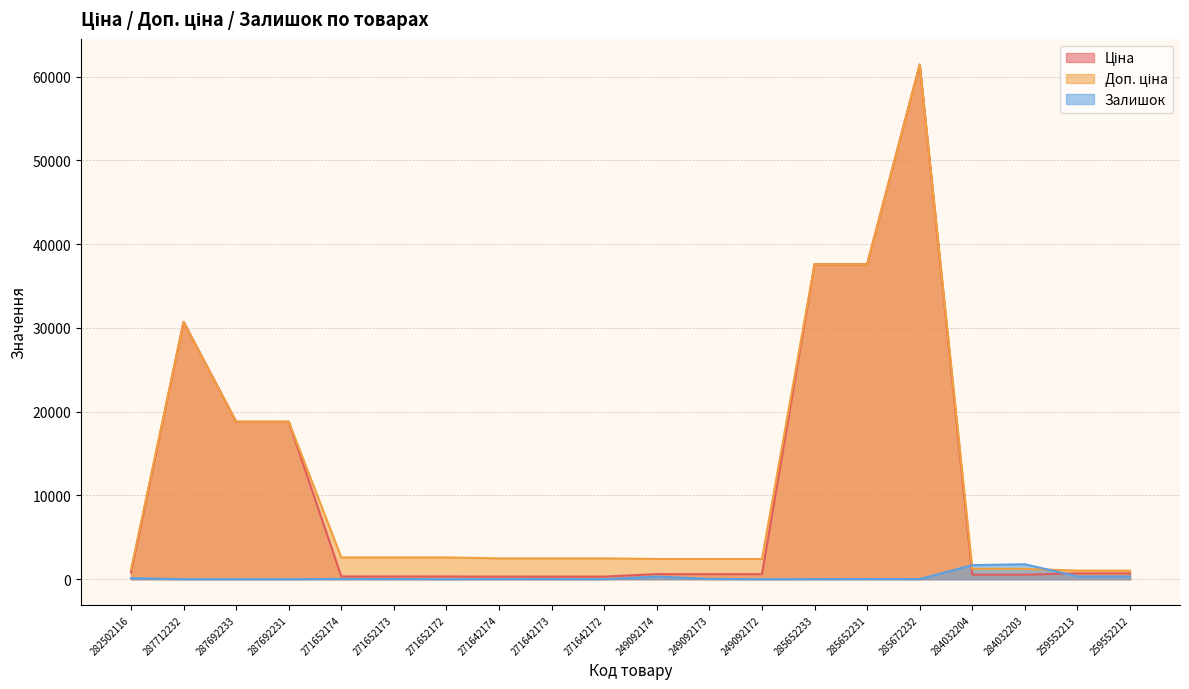

Reading left to right, transcribe all the data shown in this chart.

Ціна: 818.5	30717.1	18796.8	18796.8	324.8	324.8	324.8	310.3	310.3	310.3	603.7	603.7	603.7	37593.6	37593.6	61434.3	539.0	539.0	693.7	693.7
Доп. ціна: 1109.2	30717.1	18796.8	18796.8	2598.3	2598.3	2598.3	2482.4	2482.4	2482.4	2414.8	2414.8	2414.8	37593.6	37593.6	61434.3	1235.4	1235.4	1024.6	1024.6
Залишок: 125.0	0.0	0.0	0.0	35.0	15.0	4.0	11.0	10.0	4.0	316.0	38.0	0.0	13.0	23.0	16.0	1674.0	1786.0	331.0	334.0